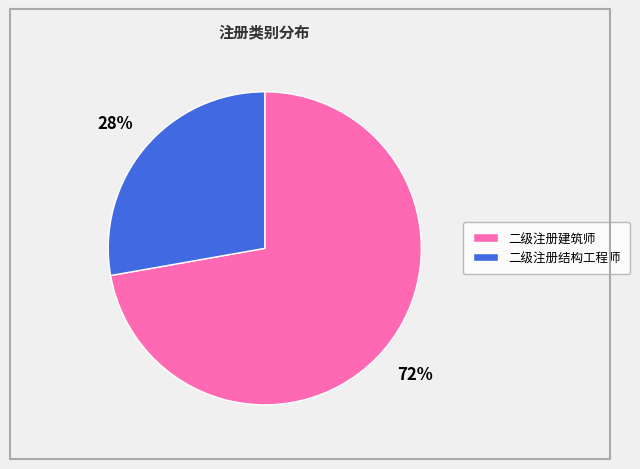

Is it true that 二级注册建筑师 is 79% of the pie?

False